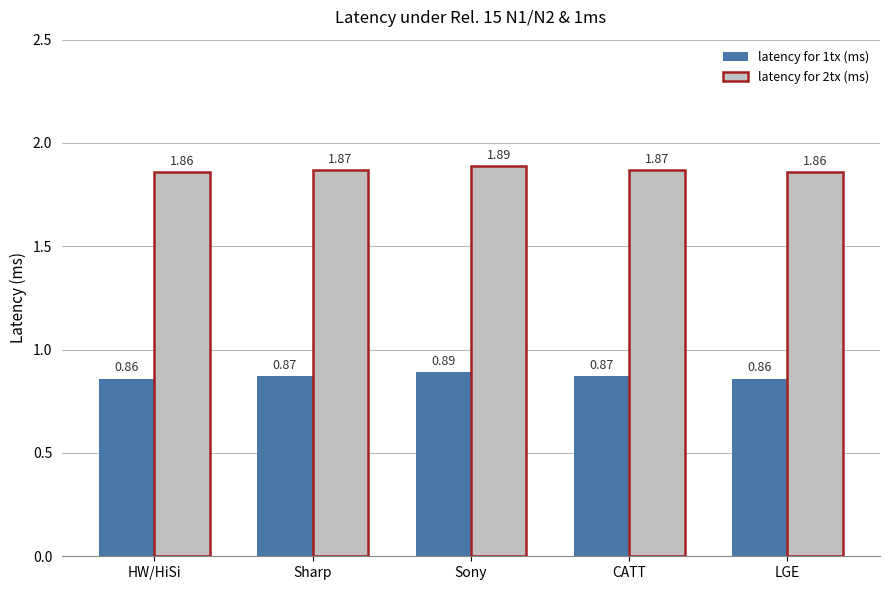

Rank the series by their average value, from highest to lowest.

latency for 2tx (ms), latency for 1tx (ms)